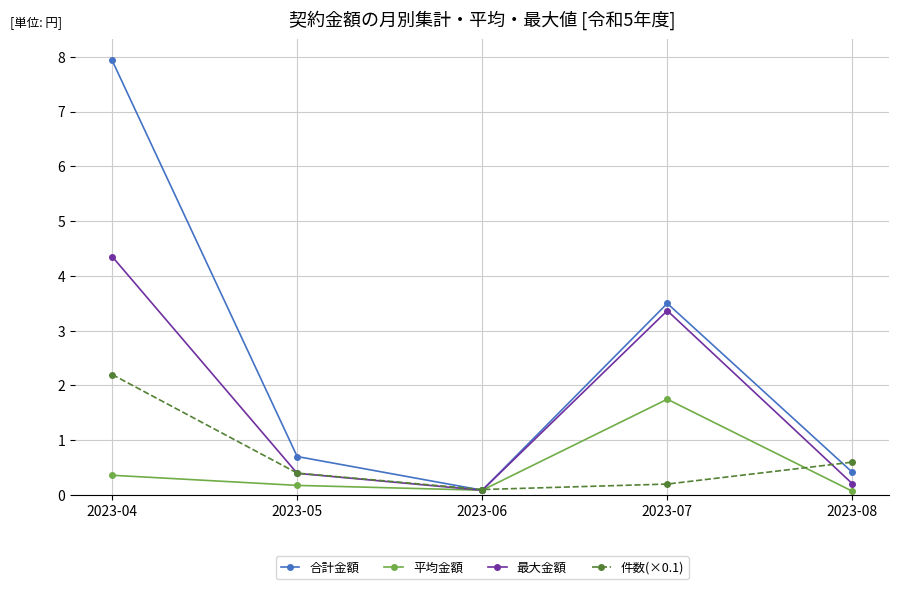

Where is the first local minimum for 合計金額?

2023-06